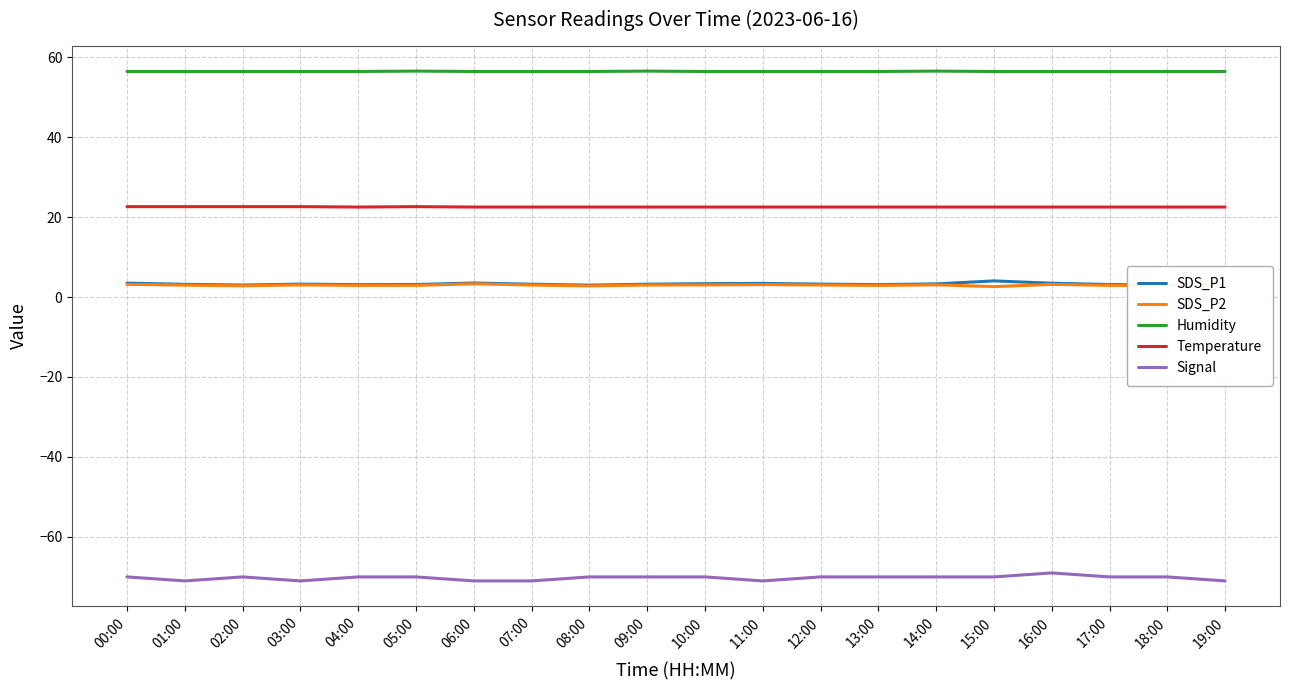

What is the greatest value displayed?

56.5